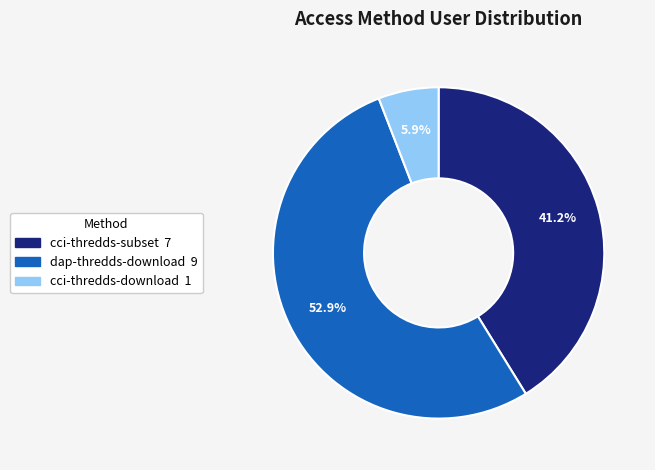

The cci-thredds-subset slice represents 33% of the pie. True or false?

False